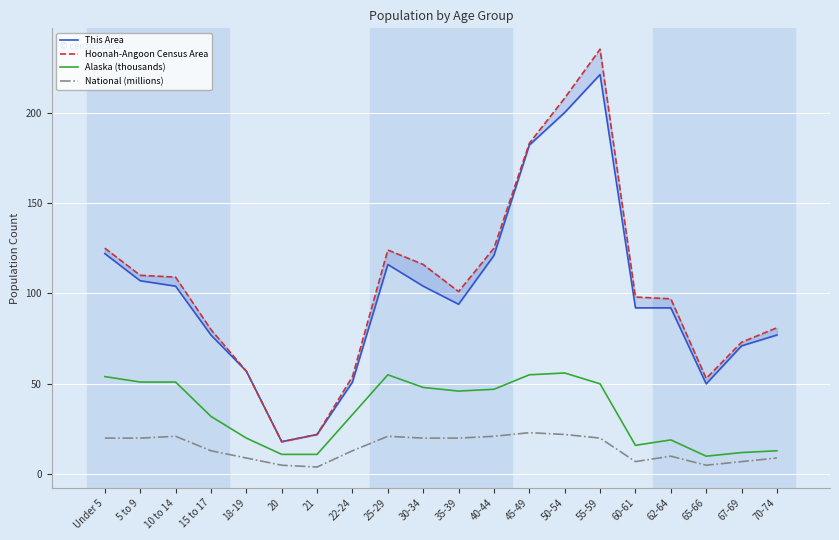

What position from the right is 55-59?

6